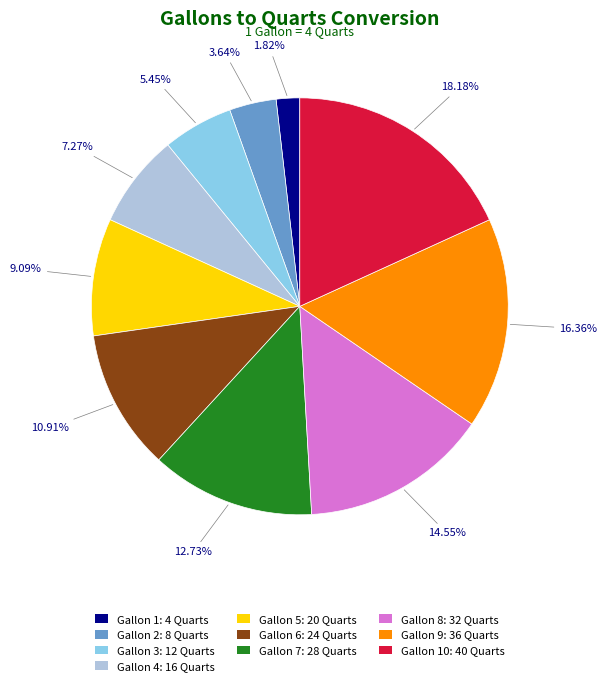

Rank the categories by value from highest to lowest.

Gallon 10: 40 Quarts, Gallon 9: 36 Quarts, Gallon 8: 32 Quarts, Gallon 7: 28 Quarts, Gallon 6: 24 Quarts, Gallon 5: 20 Quarts, Gallon 4: 16 Quarts, Gallon 3: 12 Quarts, Gallon 2: 8 Quarts, Gallon 1: 4 Quarts